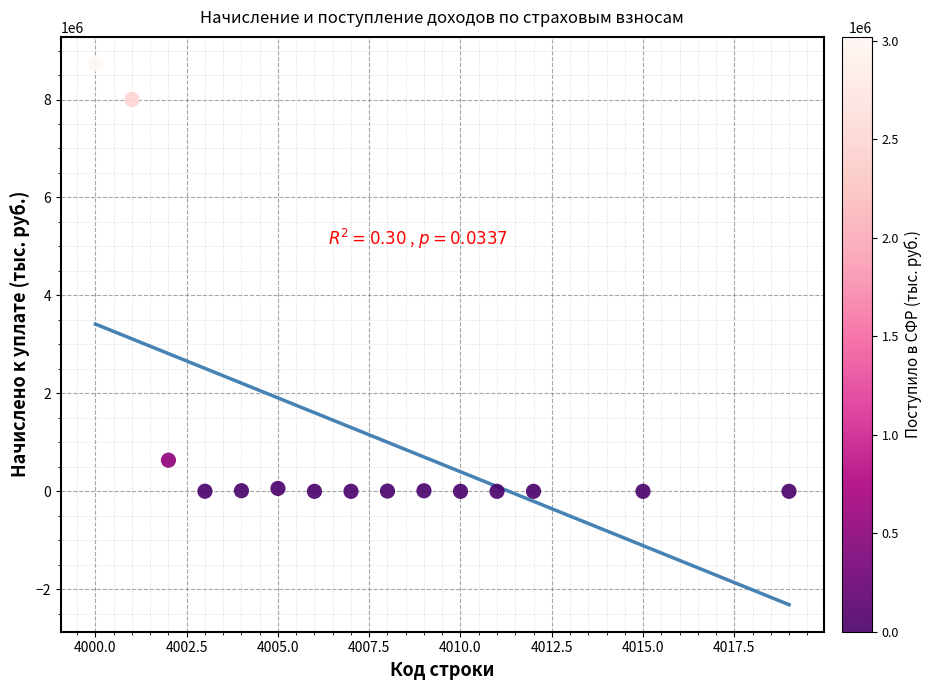

What is the range of X values (max minus min)?

19